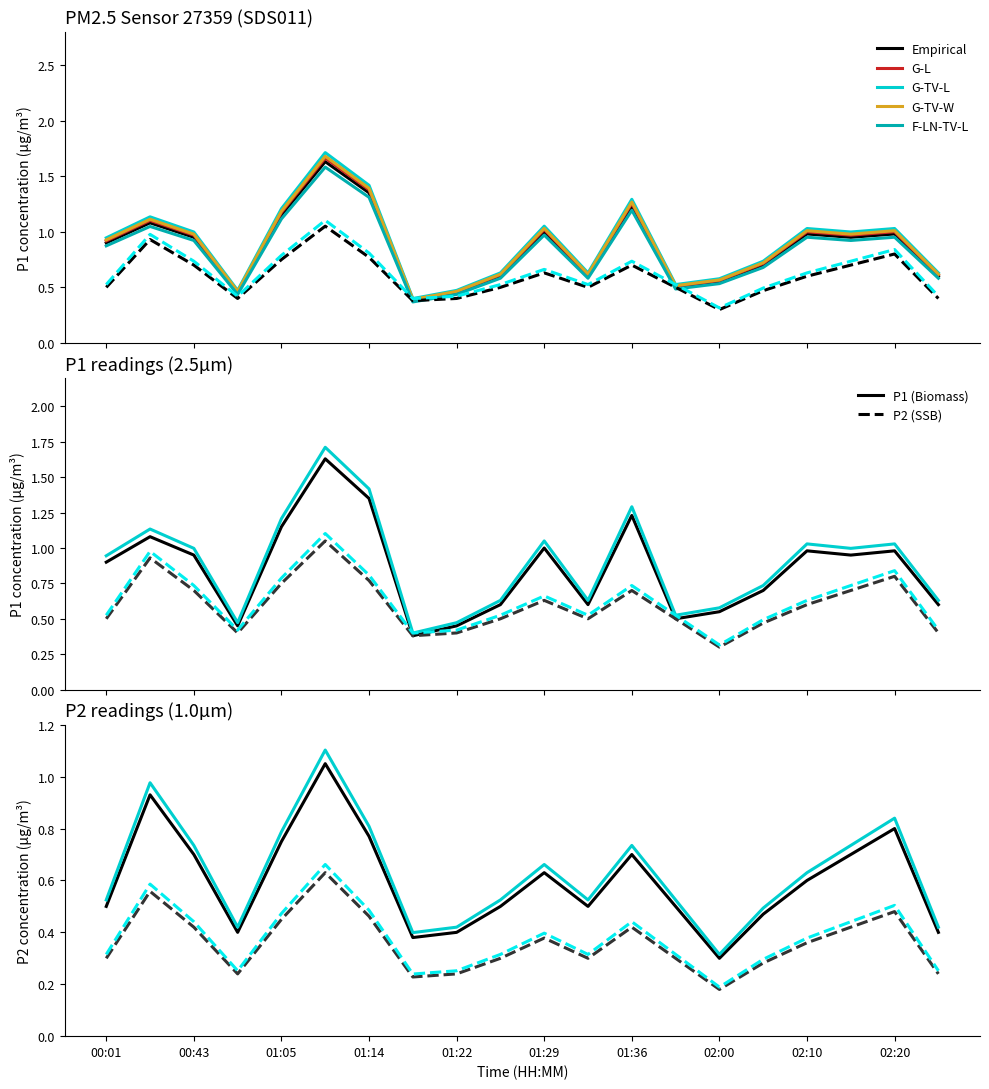

Count the P2 values in the range 0 to 1.

20